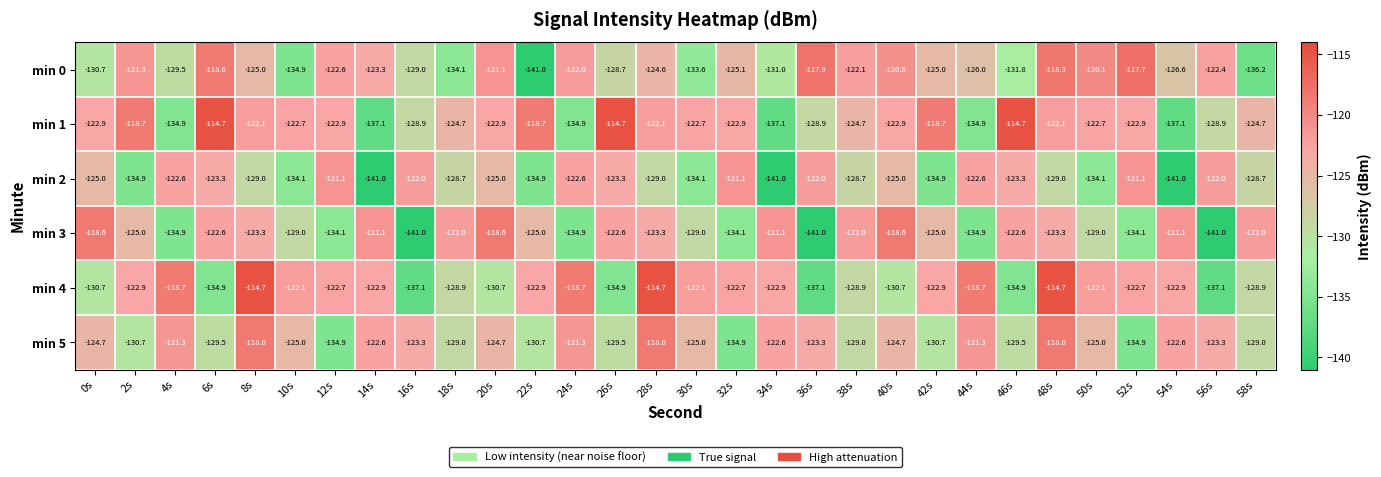

What is the average value of the min 5 series?

-126.0